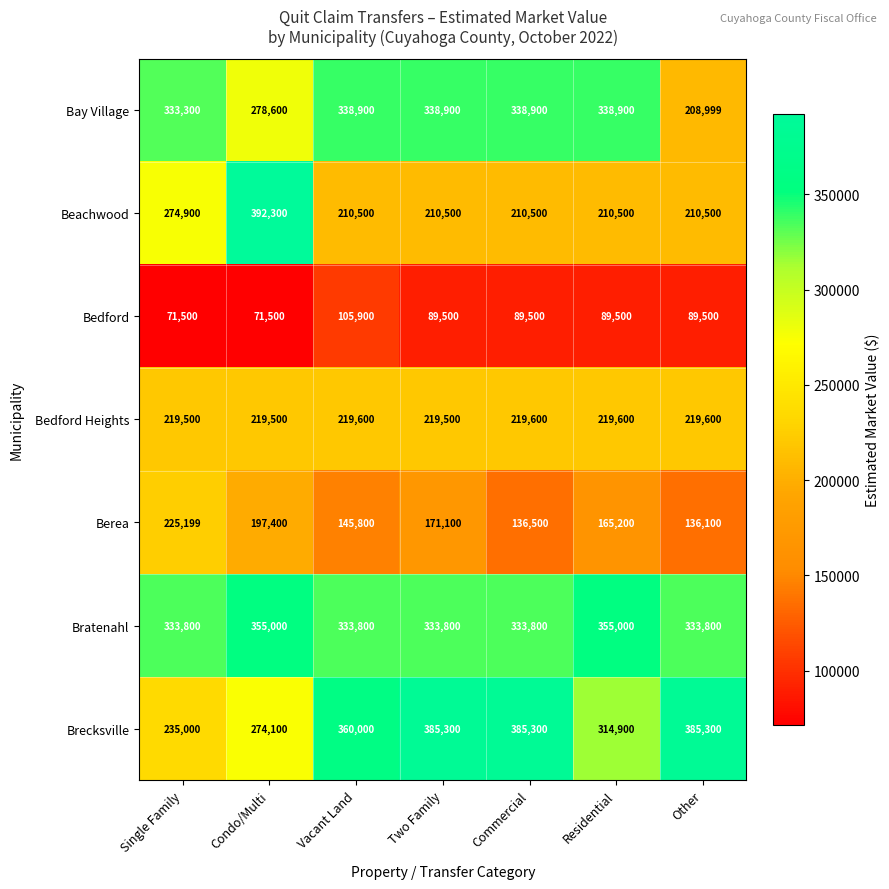

Which series has the largest range (max minus min)?

Beachwood